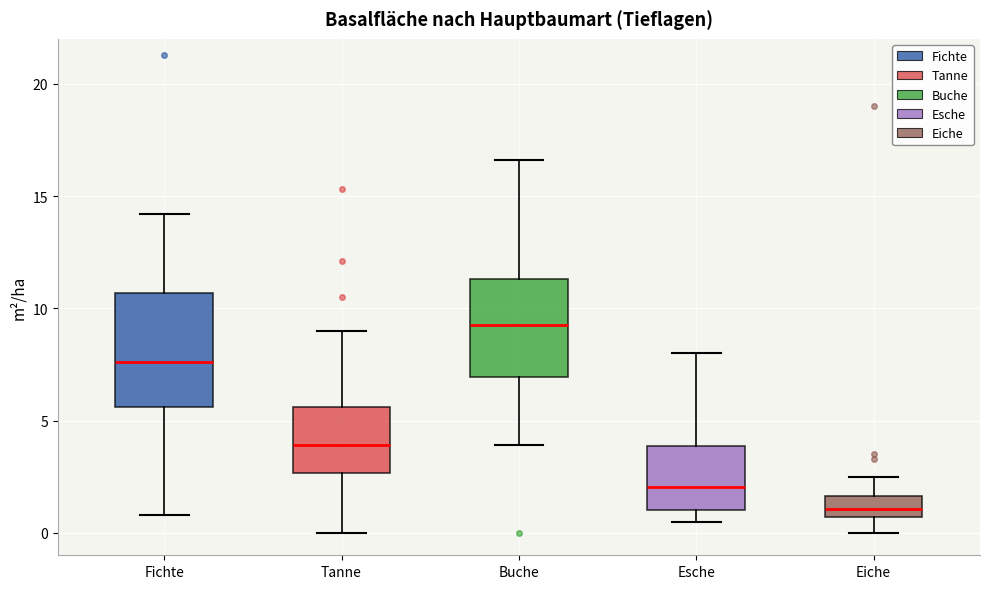

Which box is the tallest, from its lower edge to its upper edge?

Fichte